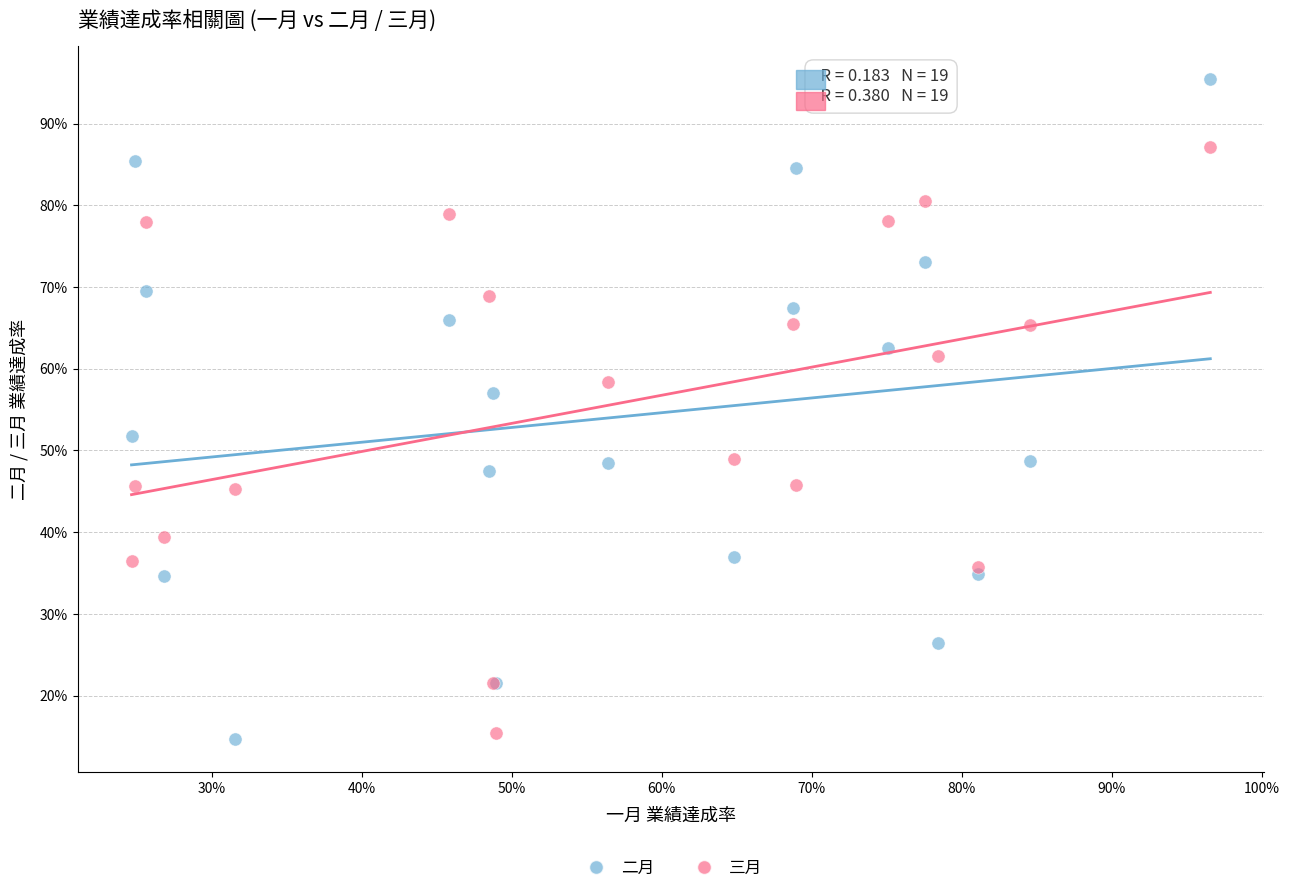

Which series contains the lowest Y value?

二月